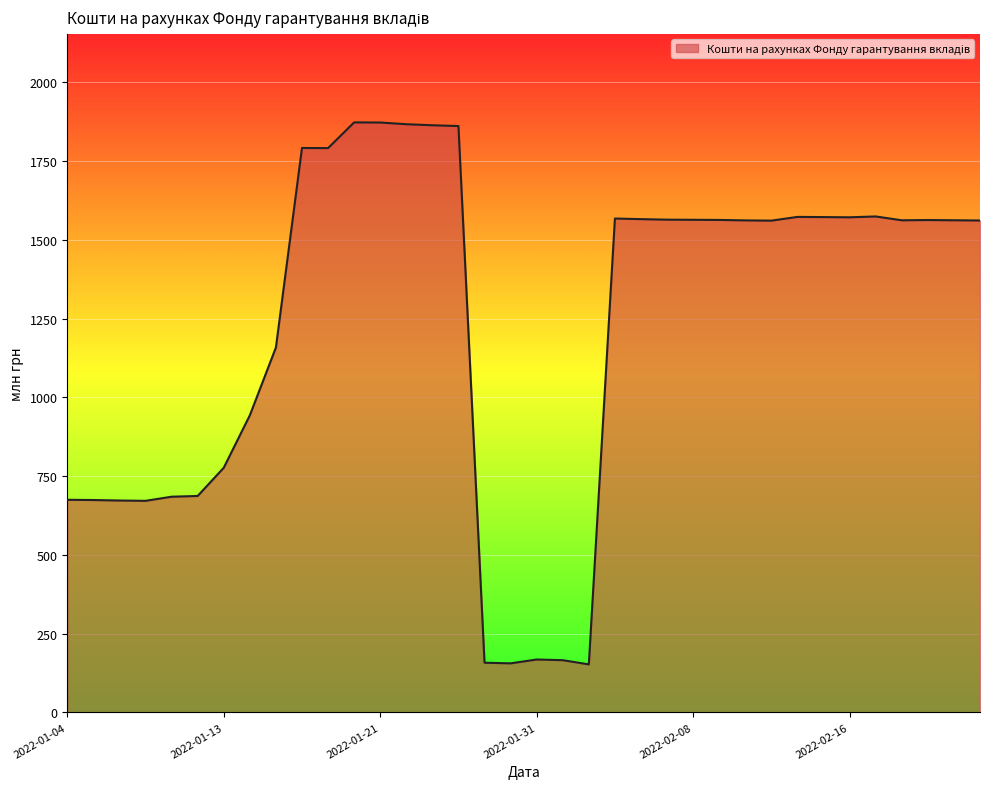

Count the number of categories in the chart.

36